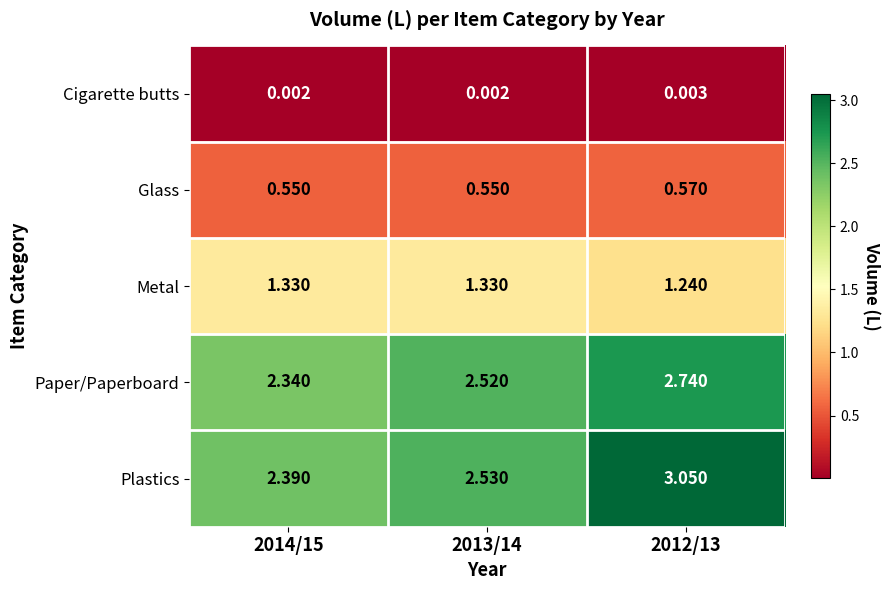

List the series in order of their peak value, lowest first.

Cigarette butts, Glass, Metal, Paper/Paperboard, Plastics